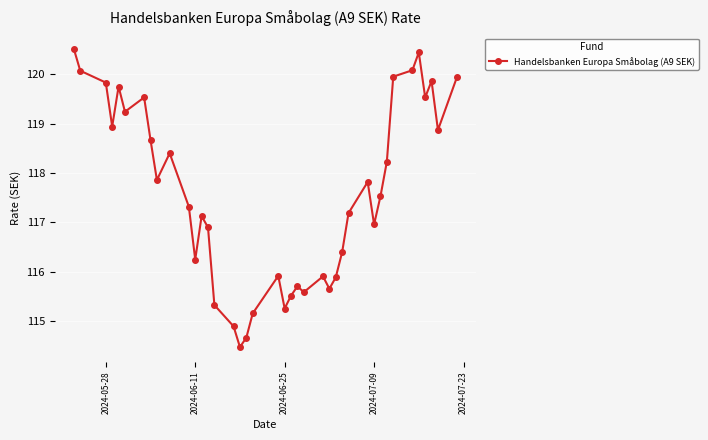

What is the difference between the maximum and minimum values?

6.0